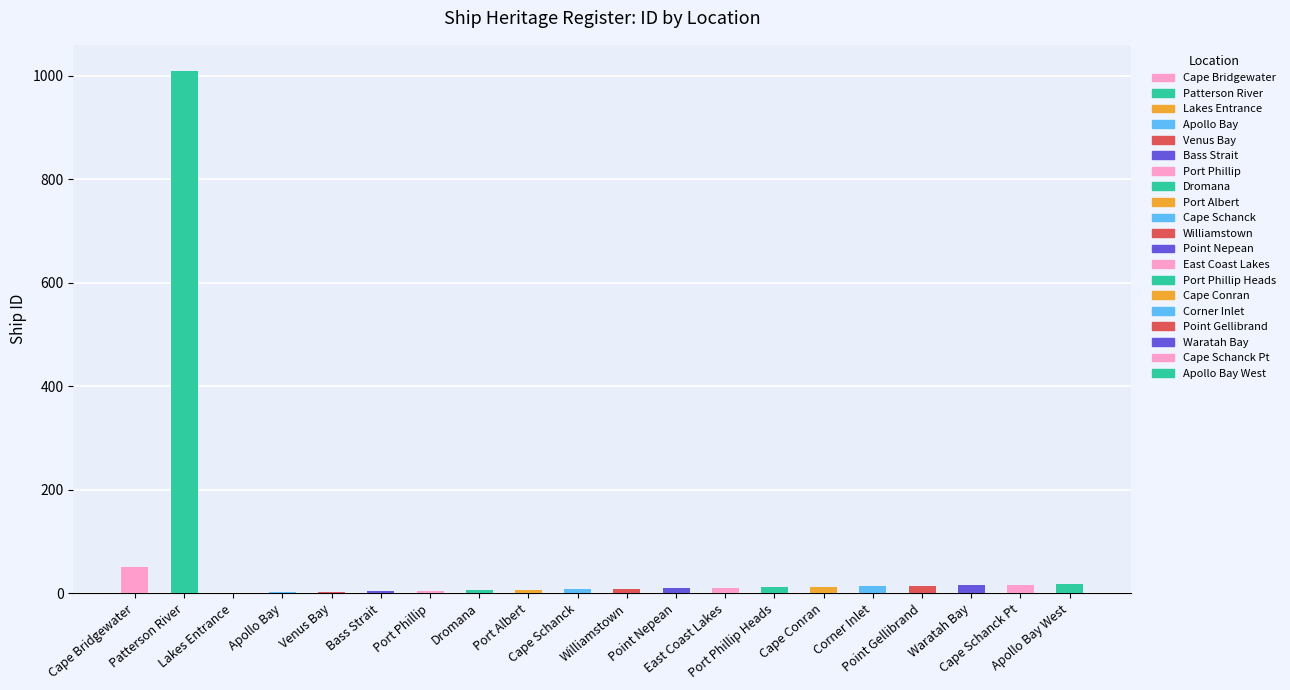

What is the sum of all values?

1231